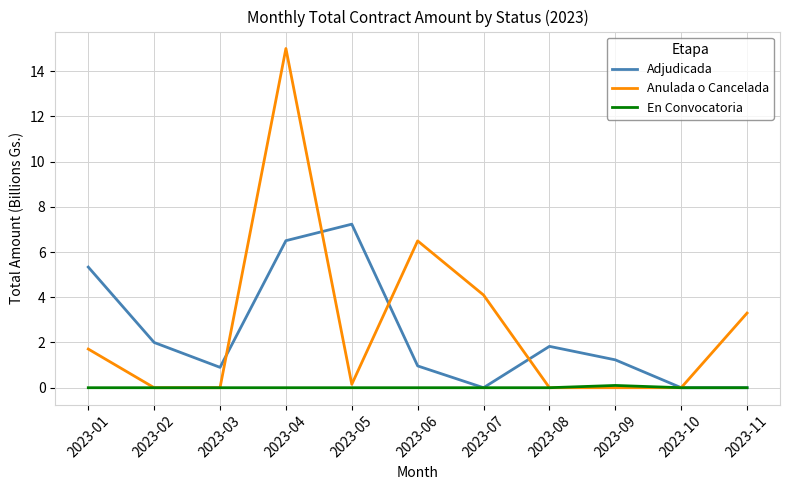

Which series has the largest total across all categories?

Anulada o Cancelada